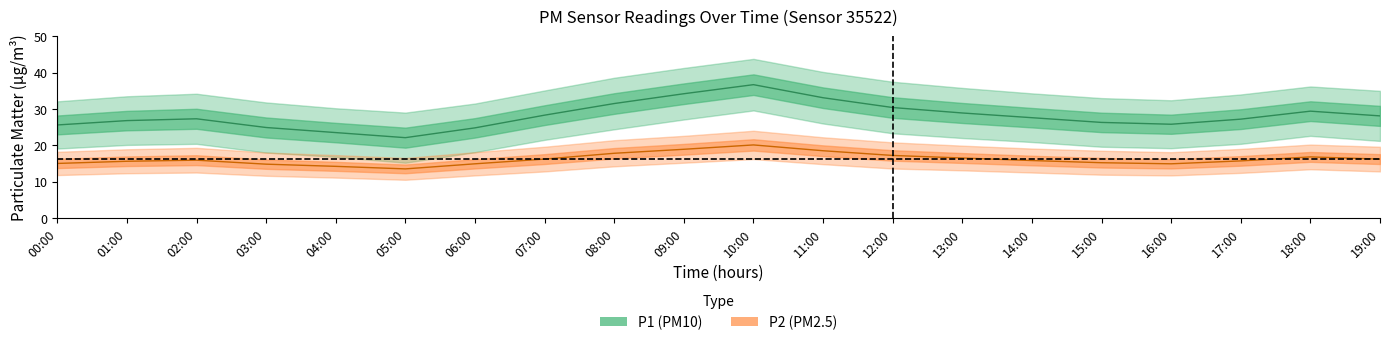

Reading left to right, transcribe all the data shown in this chart.

P1: 00:00=25.6	01:00=26.8	02:00=27.3	03:00=24.9	04:00=23.5	05:00=22.1	06:00=24.8	07:00=28.3	08:00=31.5	09:00=34.2	10:00=36.7	11:00=33.1	12:00=30.4	13:00=28.9	14:00=27.6	15:00=26.3	16:00=25.8	17:00=27.2	18:00=29.4	19:00=28.1
P1_upper: 00:00=32.1	01:00=33.5	02:00=34.2	03:00=31.8	04:00=30.2	05:00=29.0	06:00=31.5	07:00=35.1	08:00=38.6	09:00=41.3	10:00=43.8	11:00=40.2	12:00=37.5	13:00=35.8	14:00=34.3	15:00=33.0	16:00=32.4	17:00=34.0	18:00=36.2	19:00=35.0
P1_lower: 00:00=19.1	01:00=20.1	02:00=20.4	03:00=18.0	04:00=16.8	05:00=15.2	06:00=18.1	07:00=21.5	08:00=24.4	09:00=27.1	10:00=29.6	11:00=26.0	12:00=23.3	13:00=22.0	14:00=20.9	15:00=19.6	16:00=19.2	17:00=20.4	18:00=22.6	19:00=21.2
P2: 00:00=15.0	01:00=15.6	02:00=15.9	03:00=14.8	04:00=14.2	05:00=13.5	06:00=14.9	07:00=16.2	08:00=17.8	09:00=18.9	10:00=20.1	11:00=18.5	12:00=17.2	13:00=16.5	14:00=15.8	15:00=15.2	16:00=14.9	17:00=15.7	18:00=16.8	19:00=16.2
P2_upper: 00:00=18.2	01:00=18.9	02:00=19.3	03:00=18.0	04:00=17.3	05:00=16.5	06:00=18.1	07:00=19.6	08:00=21.4	09:00=22.6	10:00=24.0	11:00=22.2	12:00=20.8	13:00=19.9	14:00=19.1	15:00=18.5	16:00=18.1	17:00=19.0	18:00=20.2	19:00=19.6
P2_lower: 00:00=11.8	01:00=12.3	02:00=12.5	03:00=11.6	04:00=11.1	05:00=10.5	06:00=11.7	07:00=12.8	08:00=14.2	09:00=15.2	10:00=16.2	11:00=14.8	12:00=13.6	13:00=13.1	14:00=12.5	15:00=11.9	16:00=11.7	17:00=12.4	18:00=13.4	19:00=12.8